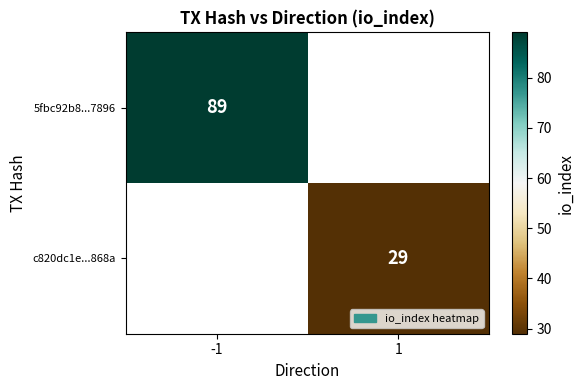

True or false: 5fbc92b8...7896 has a value of 26 at -1.

False